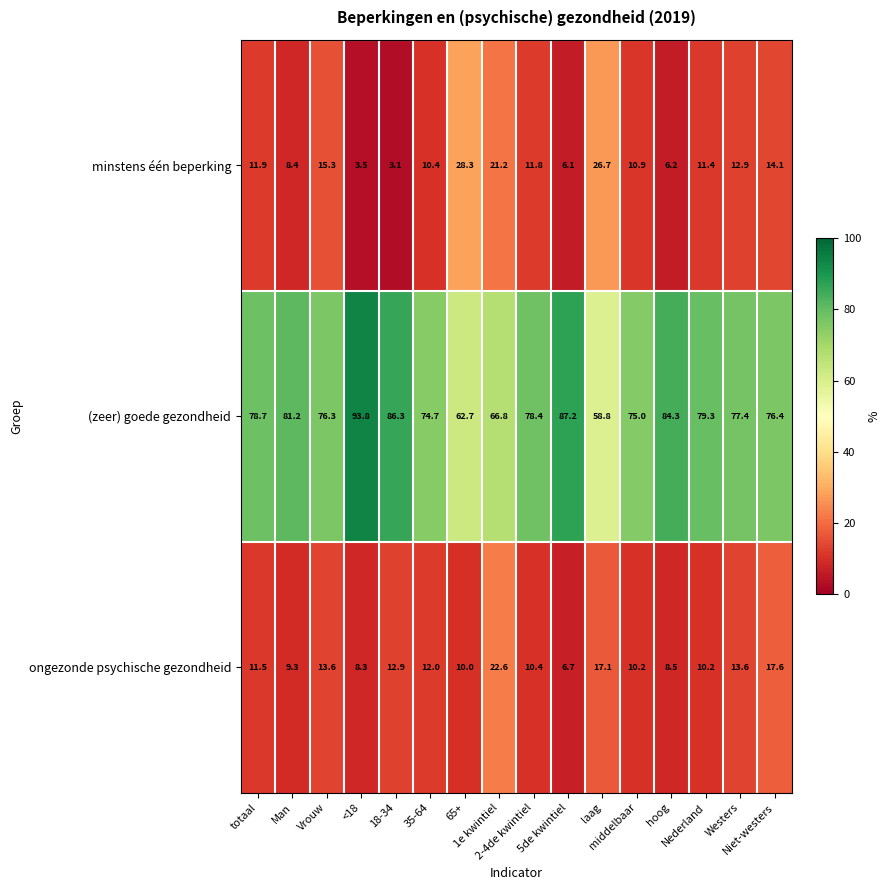

Which series has the largest total across all categories?

(zeer) goede gezondheid